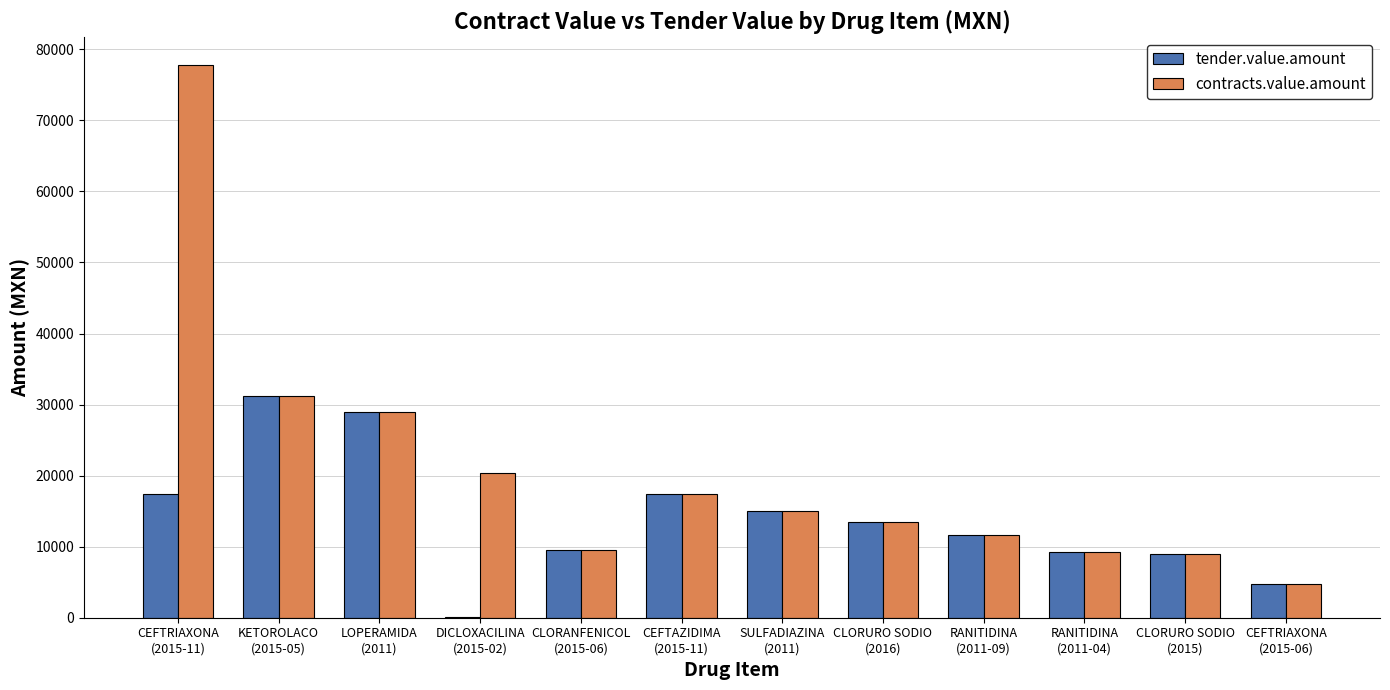

Which series has the largest total across all categories?

contracts.value.amount